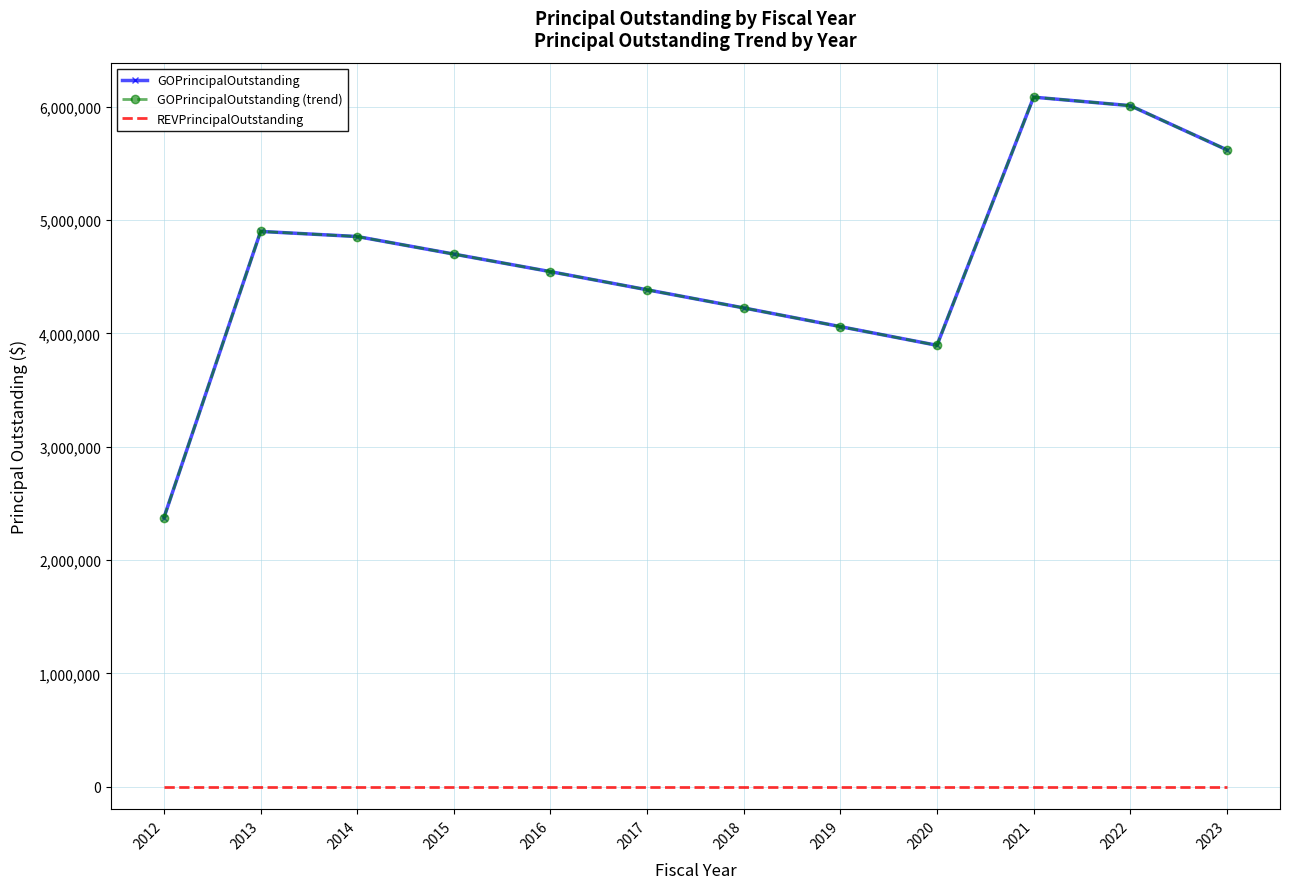

What is the approximate value of GOPrincipalOutstanding at 2016, to the nearest 10?

4545000